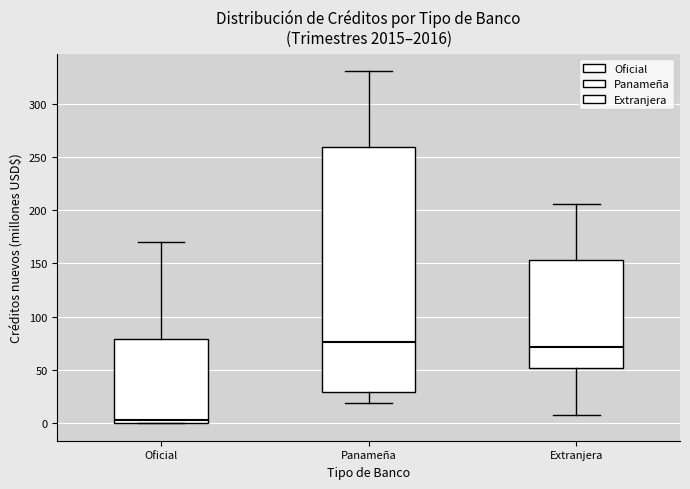

Reading left to right, transcribe this box plot: for each box, give where its median line is, the range the box spans, and where its two whiskers end, as read against the y-axis. The values are not printed on the chart, so give them approximately, as read against the axis.

Oficial: median 5, box 0 to 80, whiskers 0 to 170
Panameña: median 75, box 30 to 260, whiskers 20 to 330
Extranjera: median 70, box 50 to 155, whiskers 5 to 205